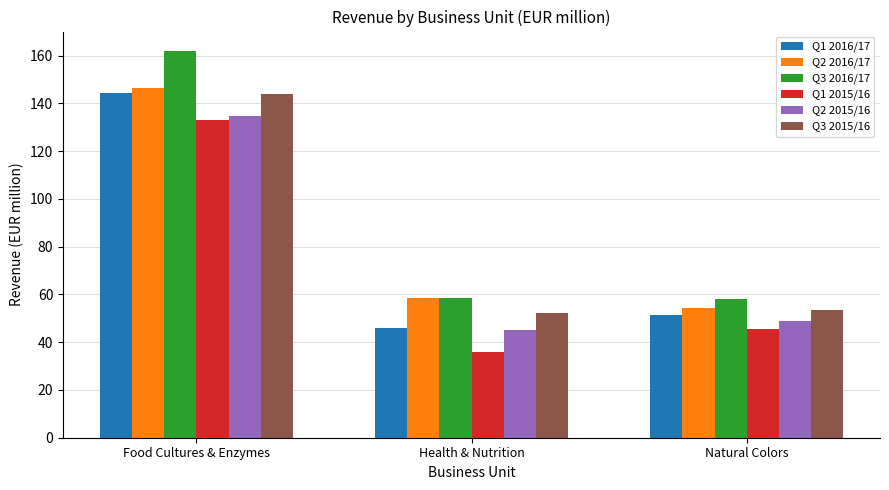

The Q2 2016/17 series shows 86.0 at Health & Nutrition. True or false?

False